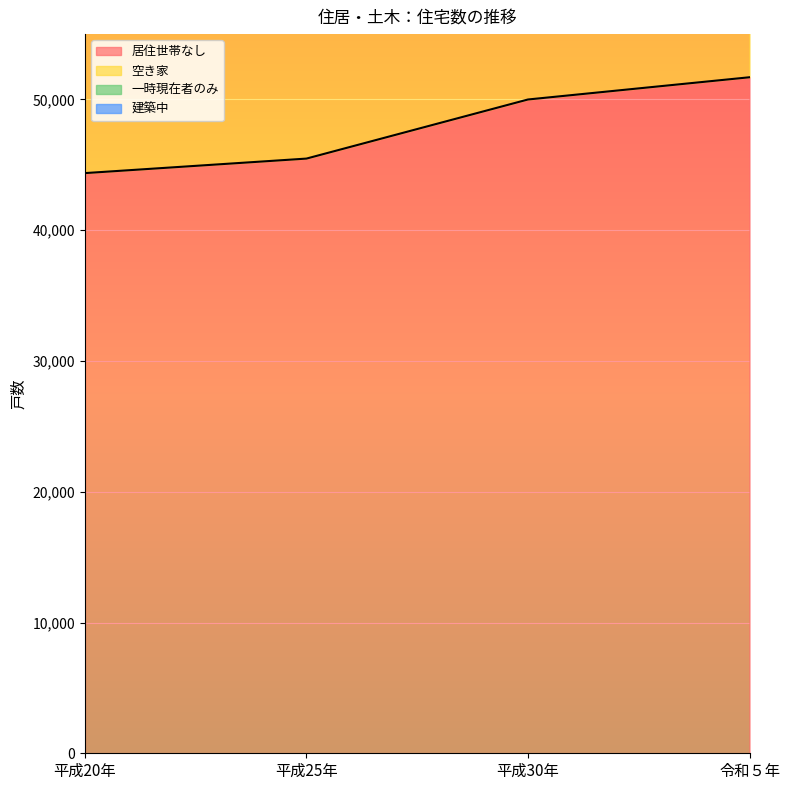

The value of 居住世帯なし at 平成30年 is 19806. True or false?

False